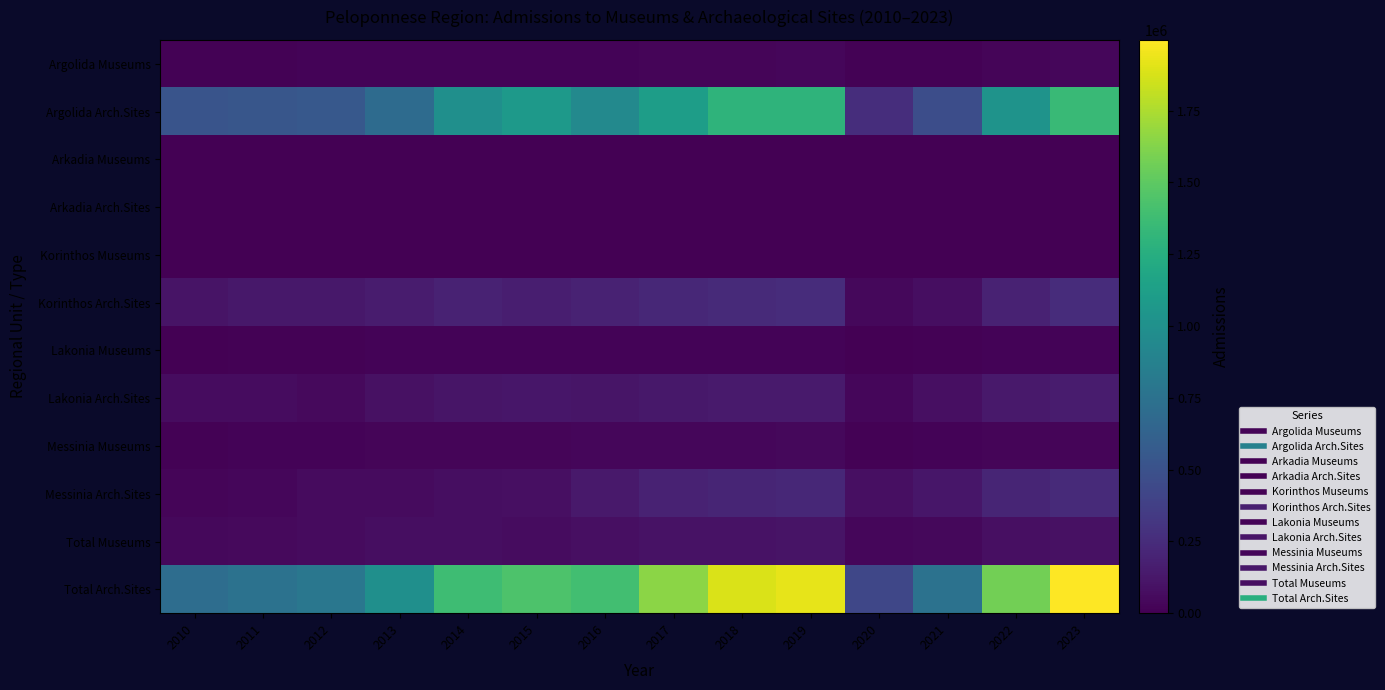

At 2015, list the series in order from smallest to largest.

Arkadia Arch.Sites, Arkadia Museums, Korinthos Museums, Lakonia Museums, Argolida Museums, Messinia Museums, Total Museums, Messinia Arch.Sites, Lakonia Arch.Sites, Korinthos Arch.Sites, Argolida Arch.Sites, Total Arch.Sites